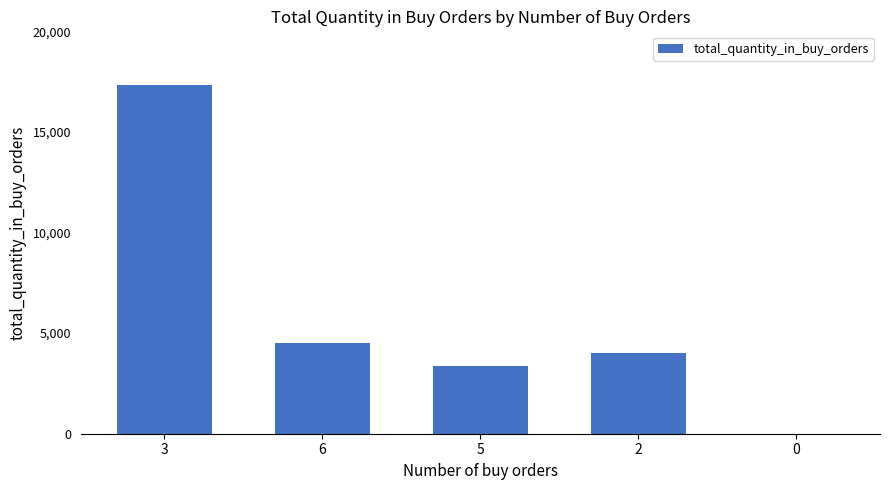

What is the sum of all values?

29227